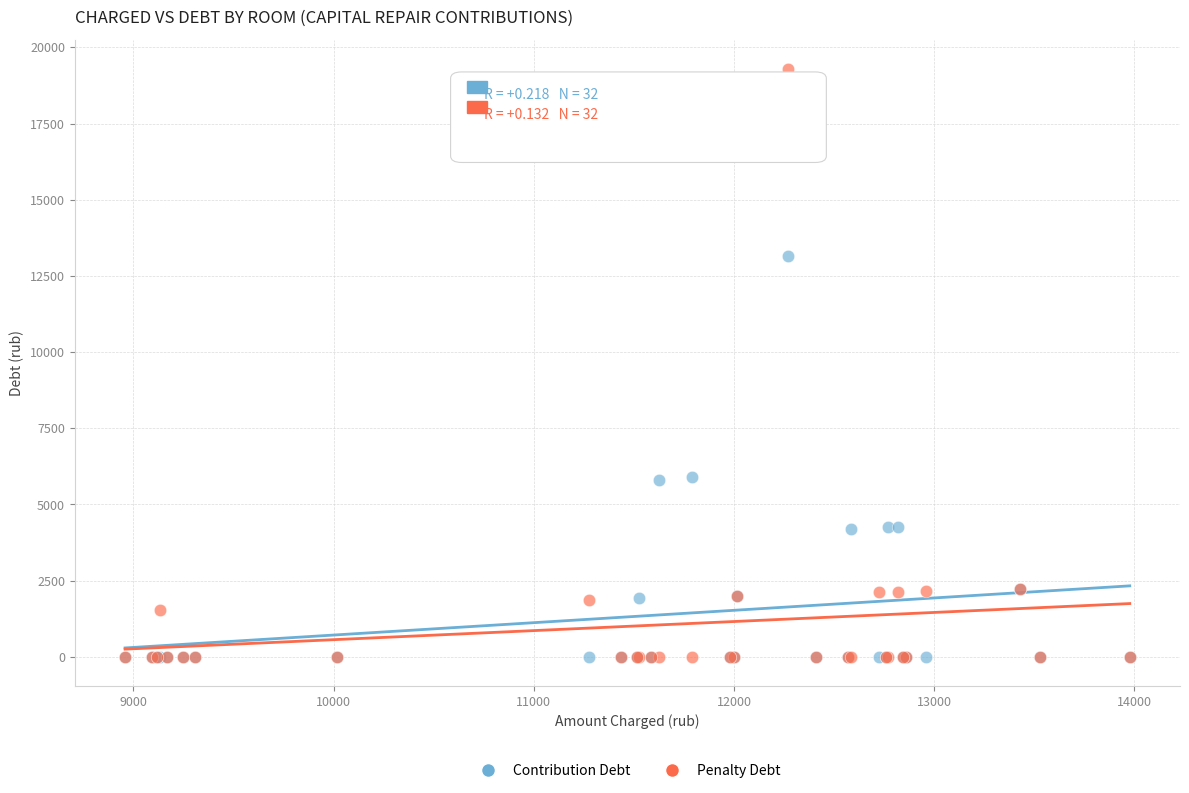

What are all the series names shown in the legend?

Contribution Debt, Penalty Debt